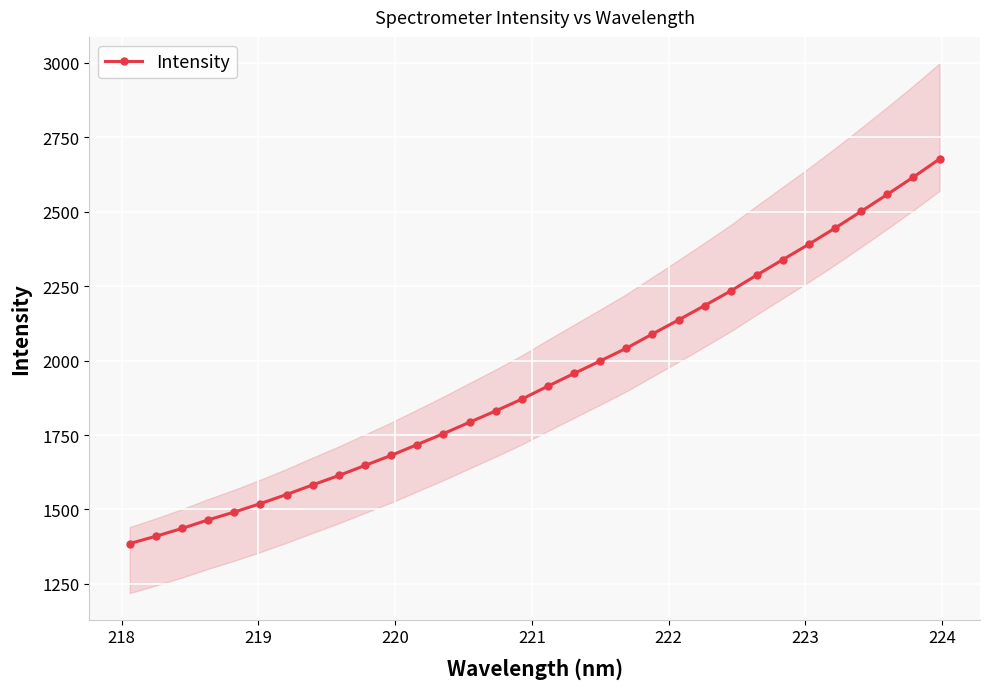

How many data points does each series have?

32